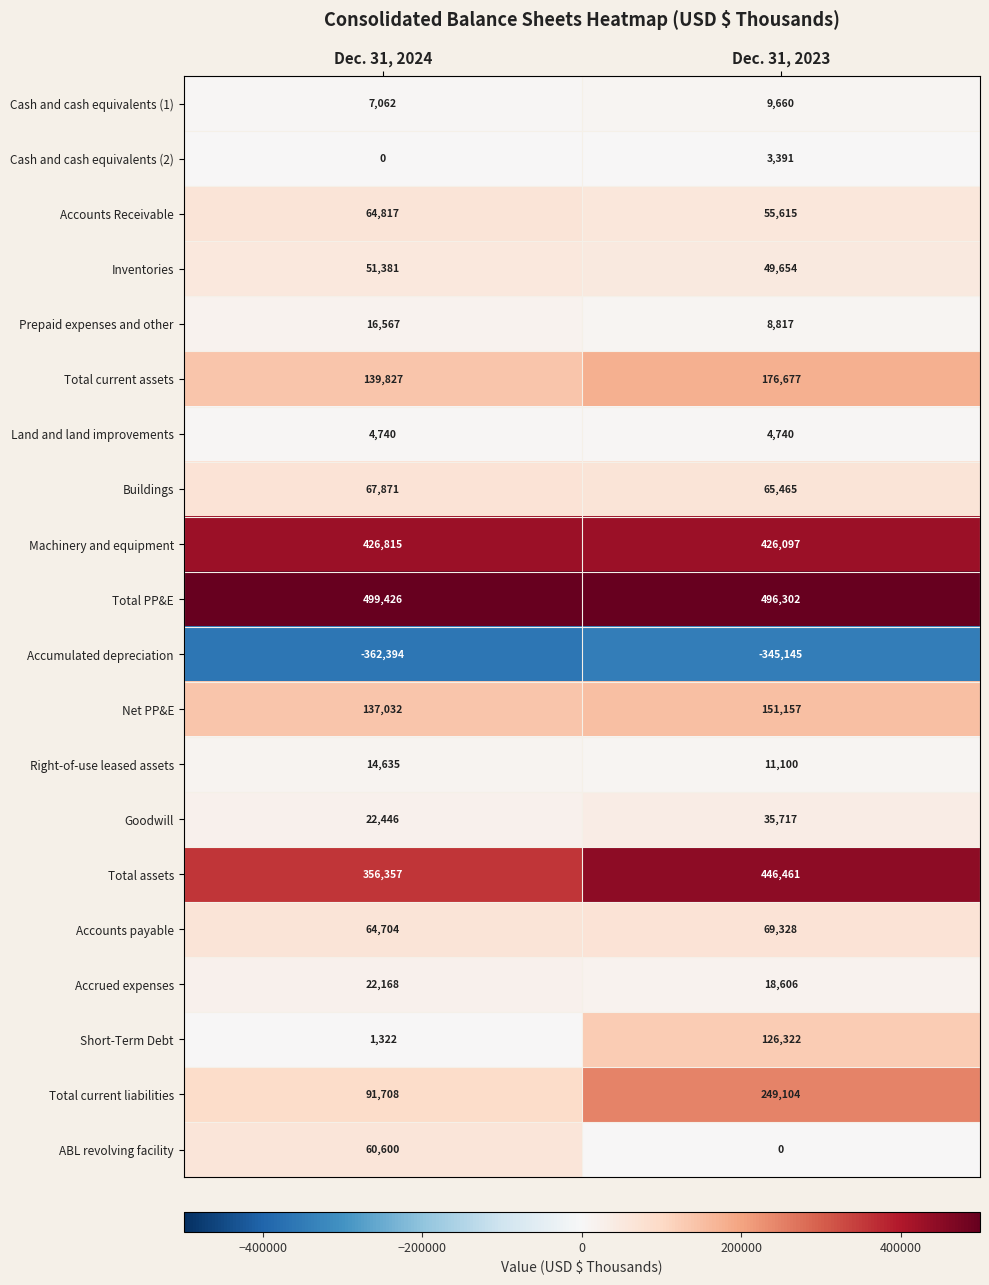

At how many categories does at least one series exceed 232909?

2